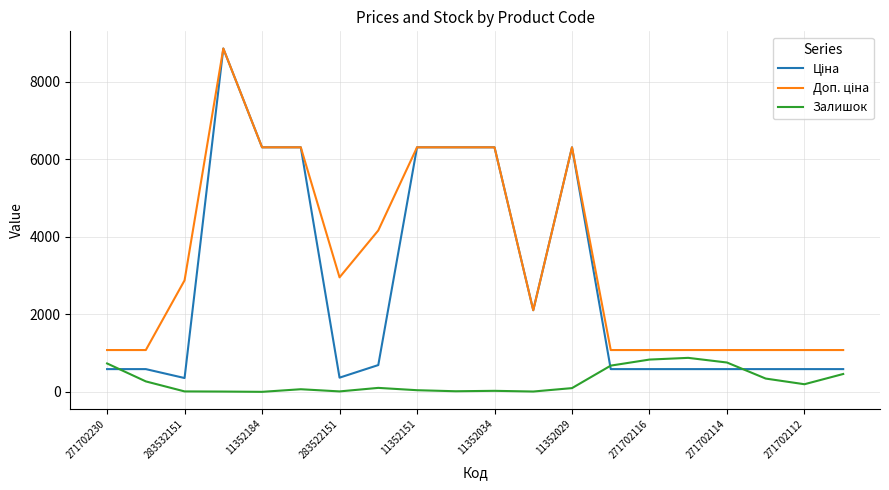

What is the difference between the maximum and second lowest values in the Залишок series?

869.0